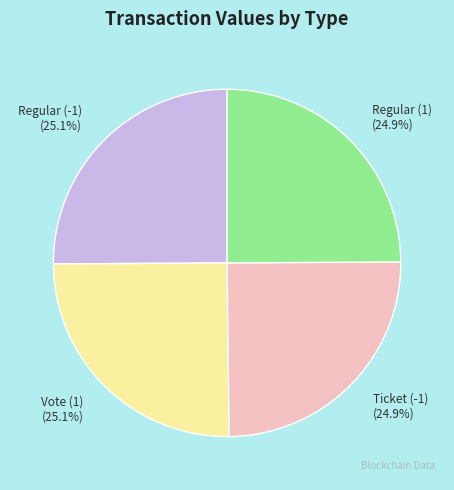

Is there any slice that represents more than half of the pie?

No